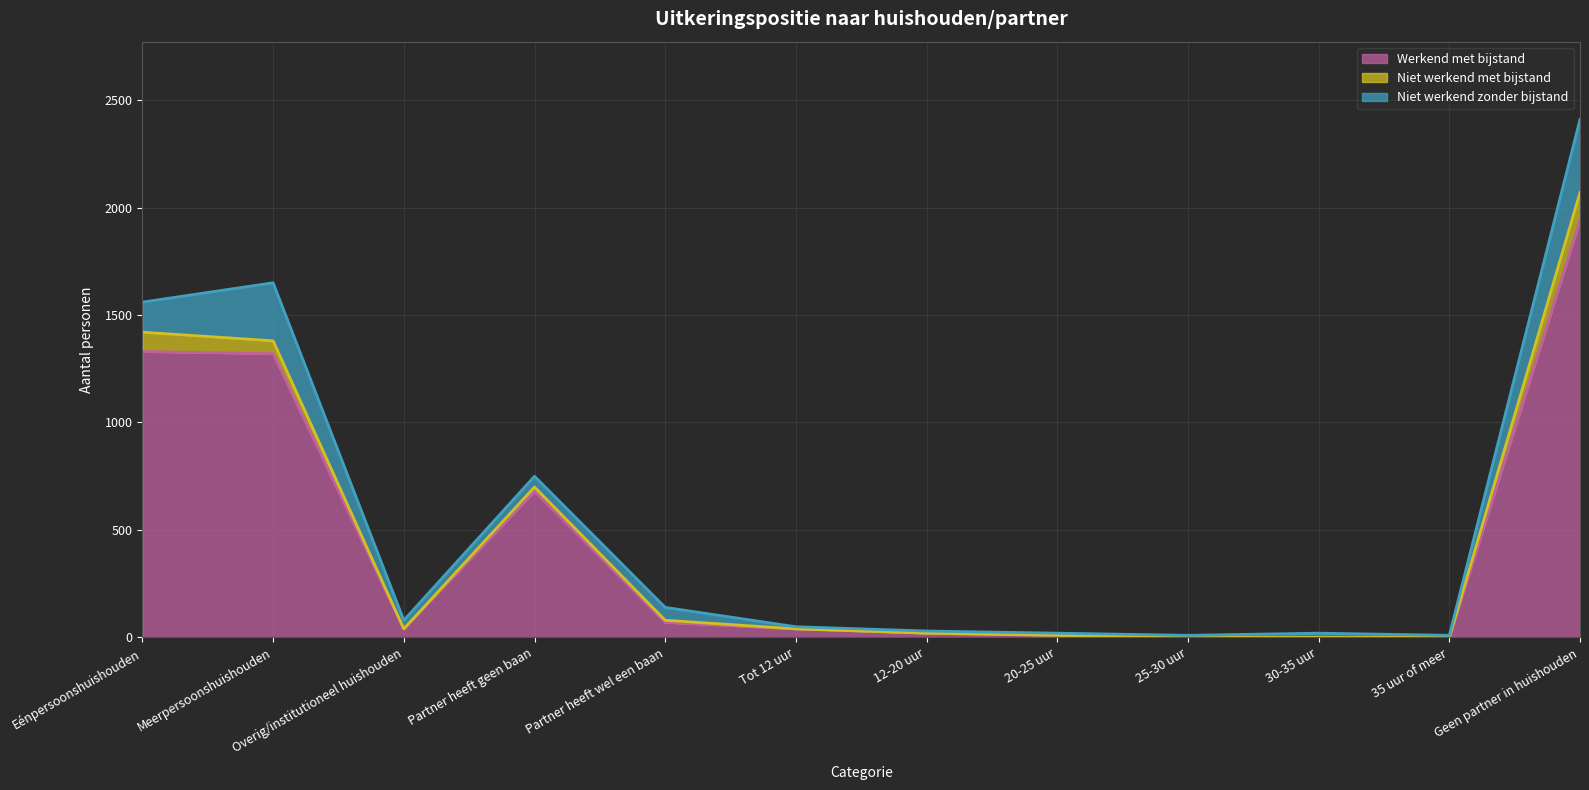

At which label is Niet werkend met bijstand closest to 65?

Meerpersoonshuishouden